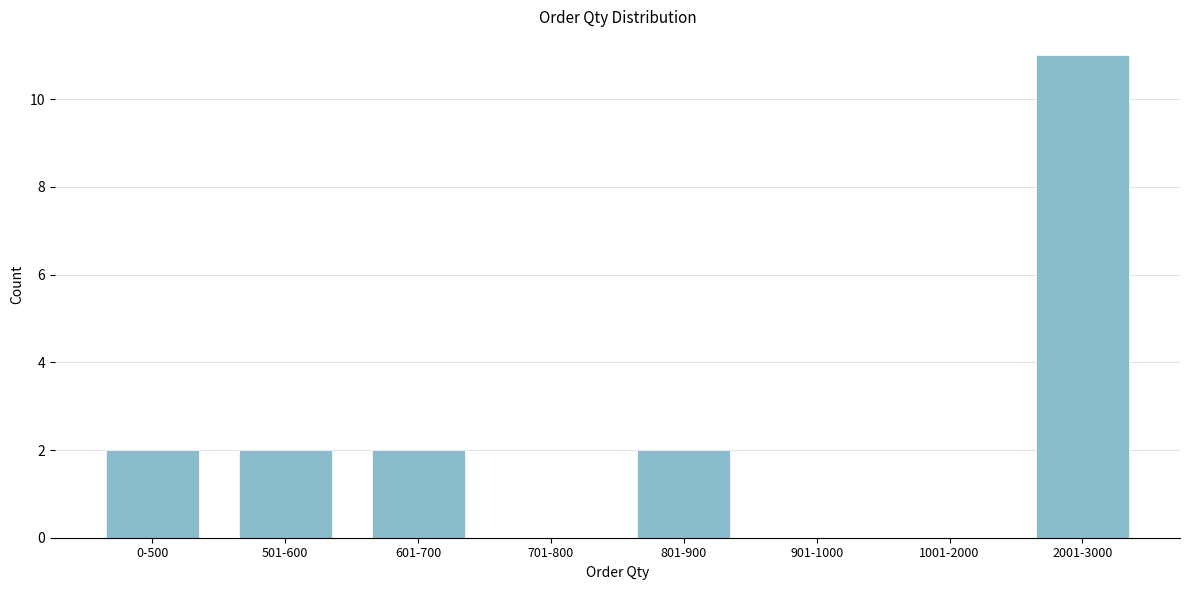

Reading left to right, transcribe all the data shown in this chart.

0-500=2	501-600=2	601-700=2	701-800=0	801-900=2	901-1000=0	1001-2000=0	2001-3000=11